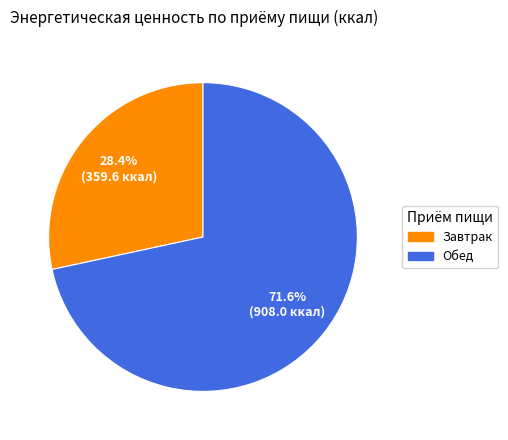

Which category accounts for the majority?

Обед